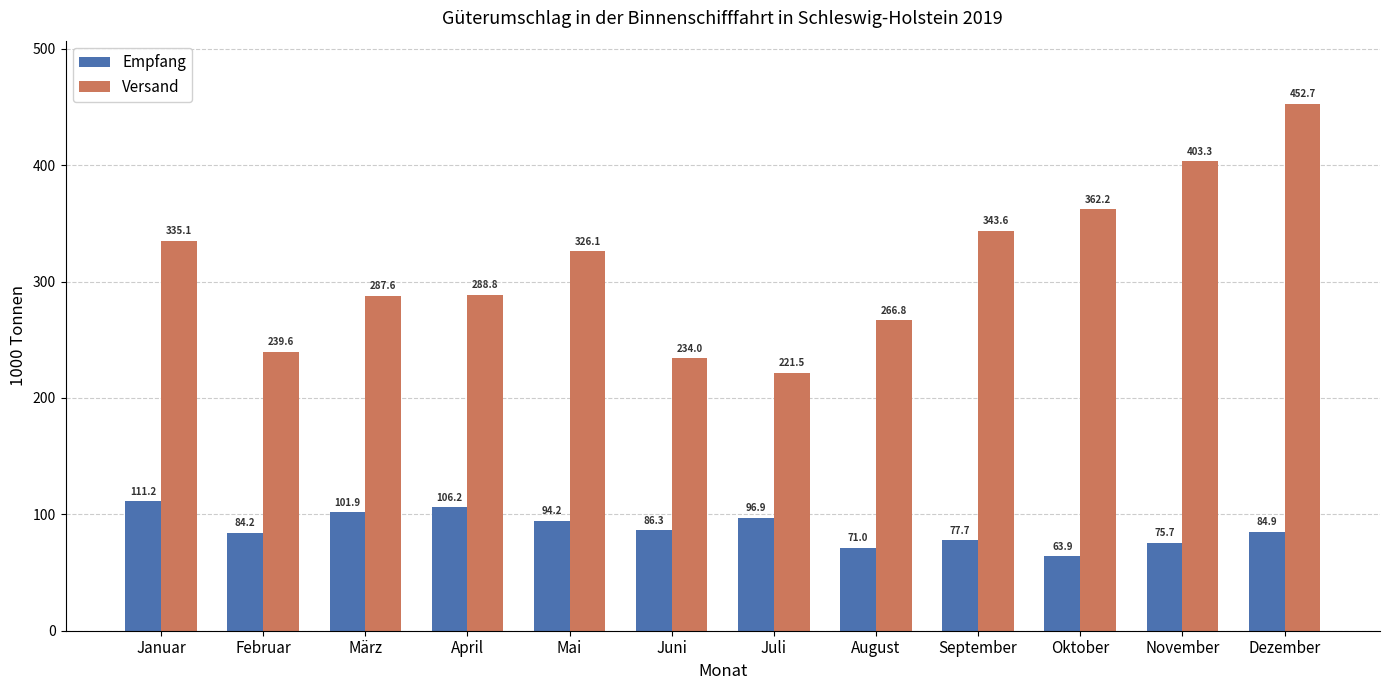

Is the value of Versand at März greater than the value of Empfang at Juni?

Yes